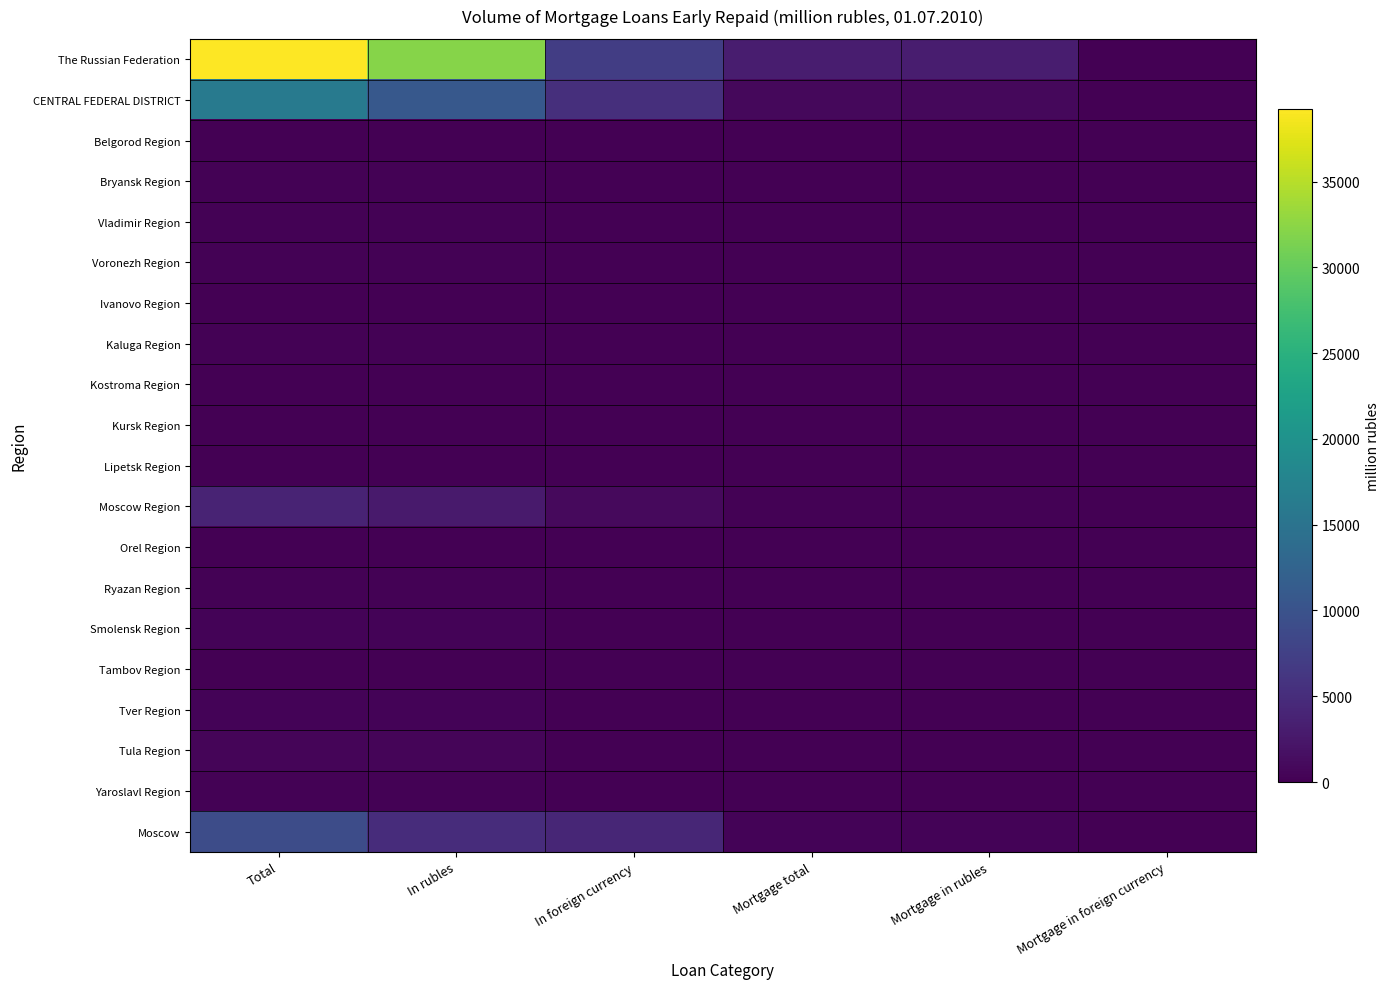

Count the number of categories in the chart.

6